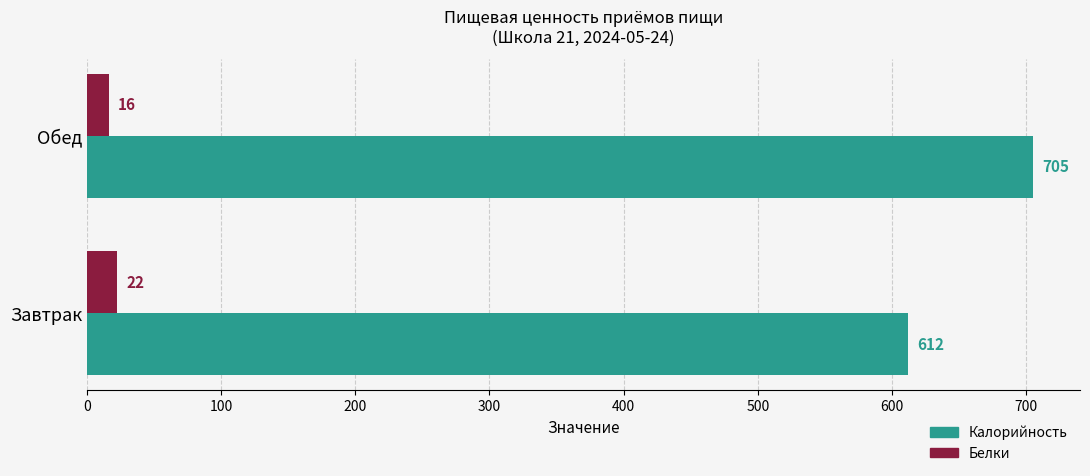

What is the sum of all Белки values?

38